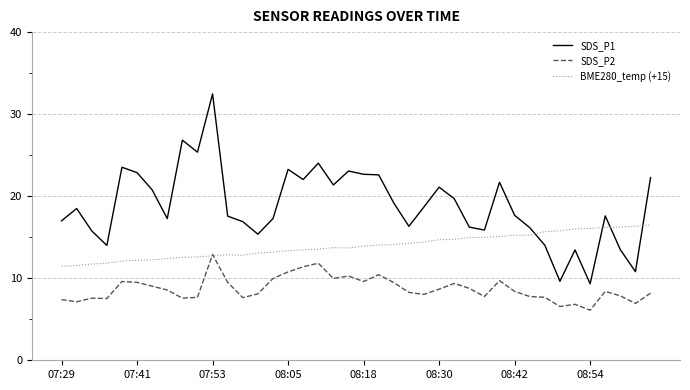

Is this an area chart (filled region under the line)?

No